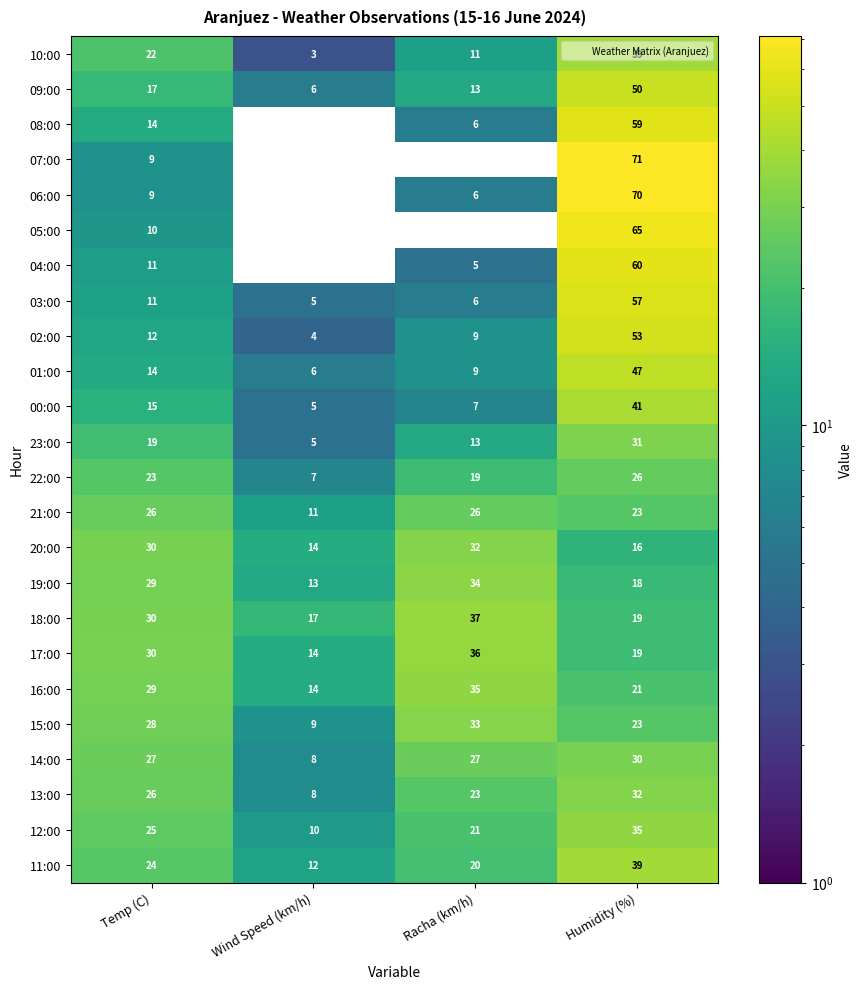

Count the number of categories in the chart.

4